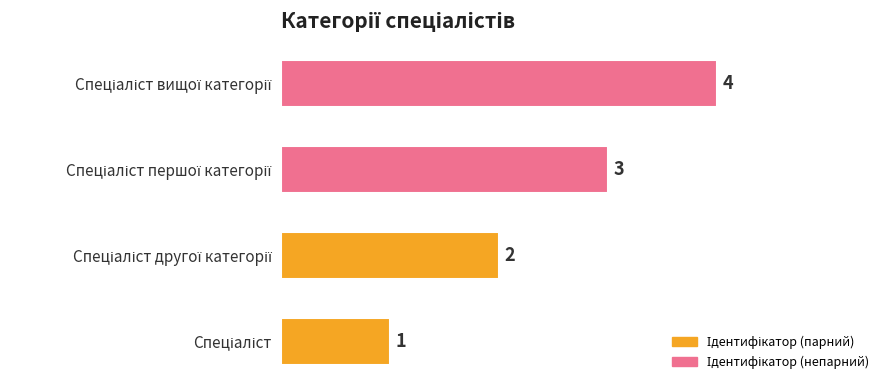

What is the difference between the maximum and minimum values?

3